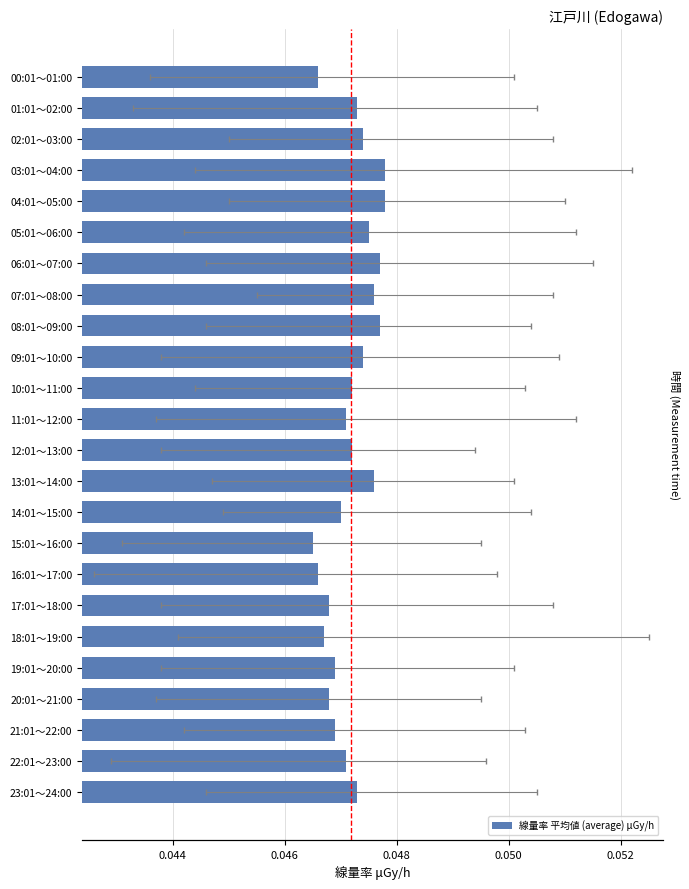

How many bars are there in total?

24